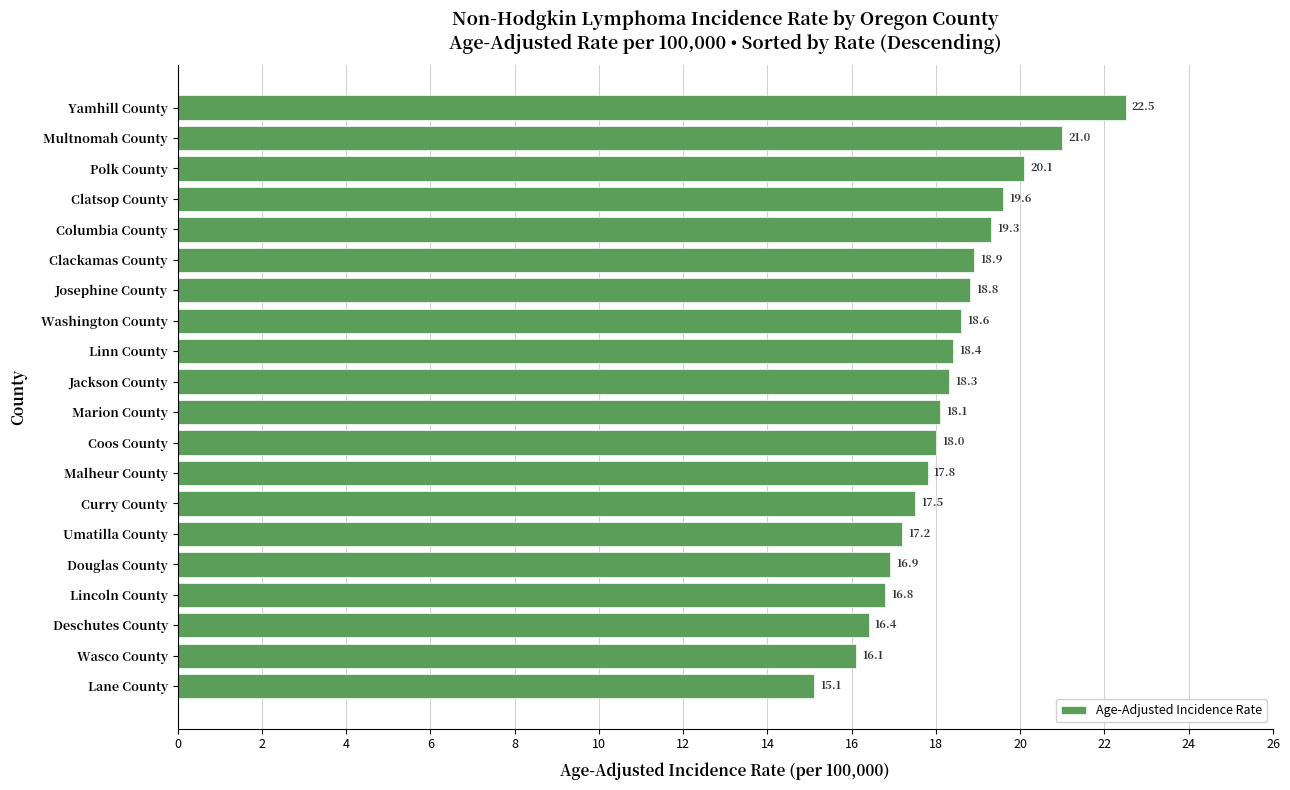

What is the maximum value shown in the chart?

22.5